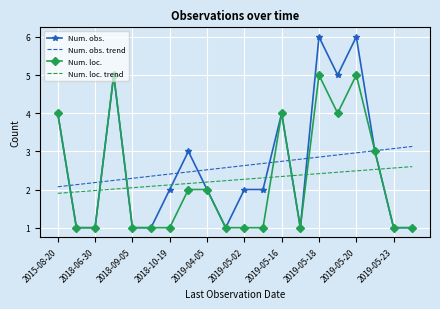

After their last crossing, which series has the higher values: Num. loc. or Num. loc. trend?

Num. loc. trend